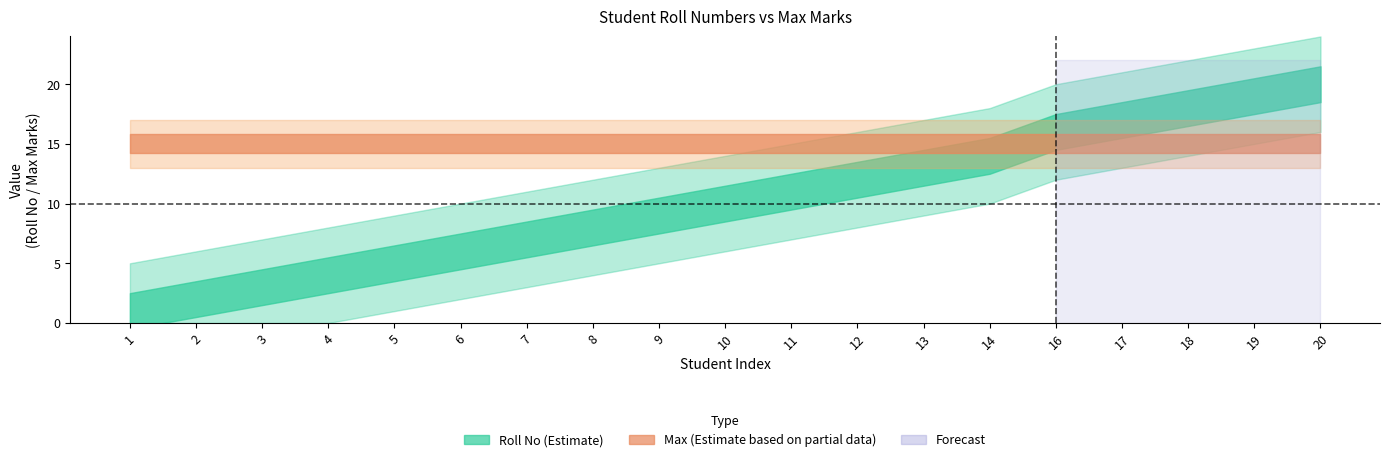

What is the value of the Roll No point at the 8th from the left?

8